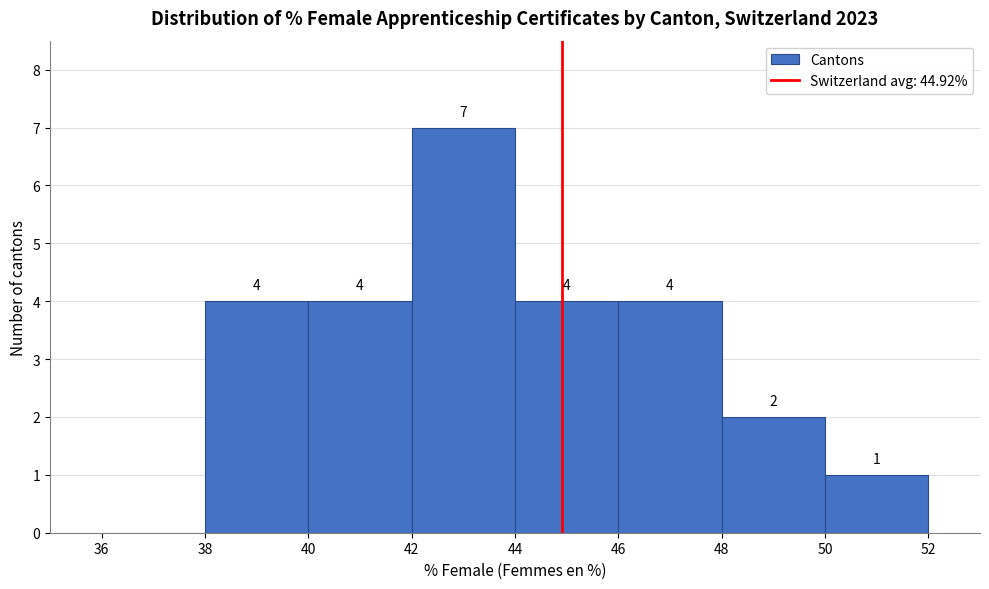

Over which range of the x-axis is the bar tallest?

42 to 44